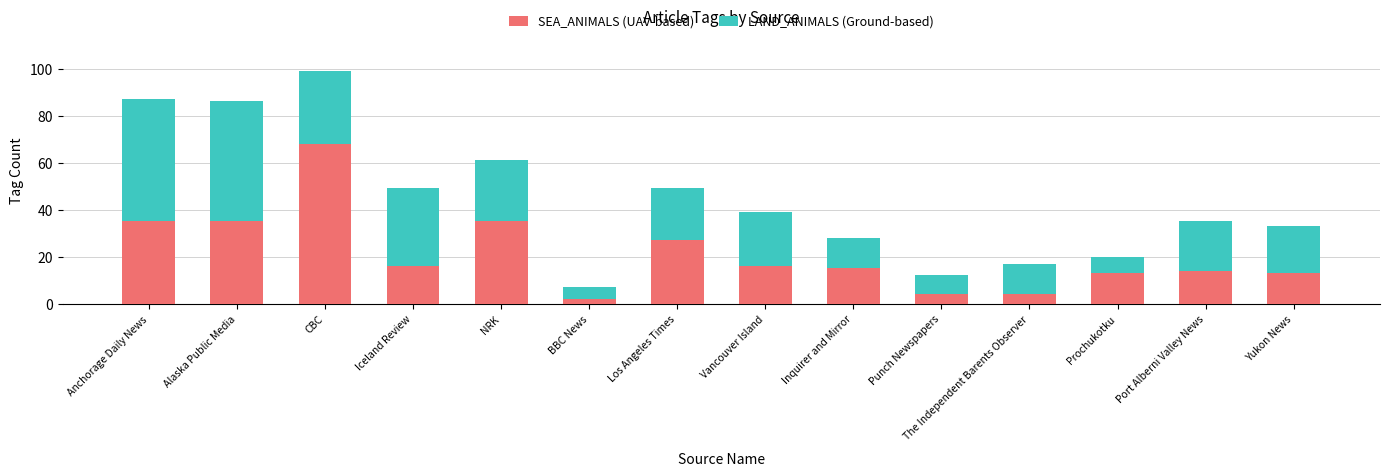

What is the maximum value for SEA_ANIMALS (UAV-based)?

68